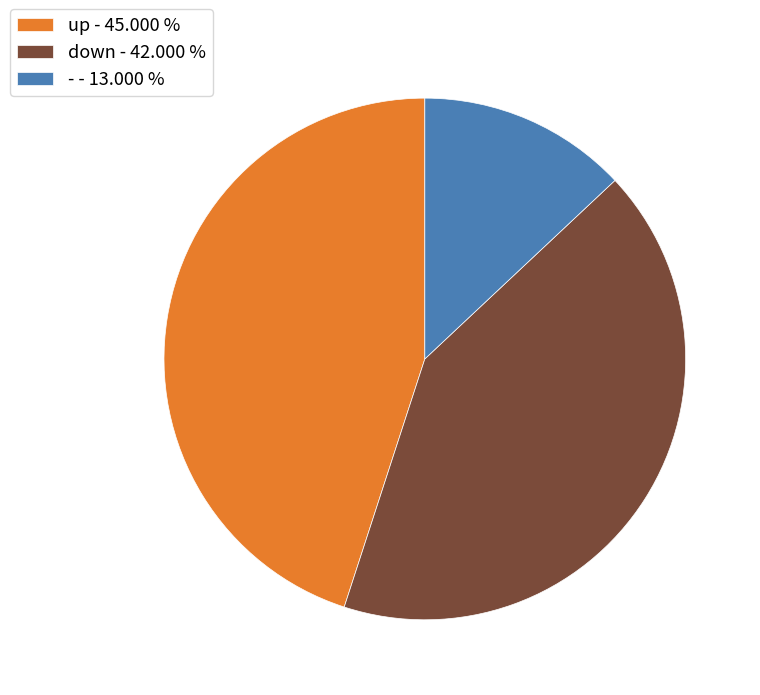

Is the sum of up - 45.000 % and - - 13.000 % greater than half?

Yes